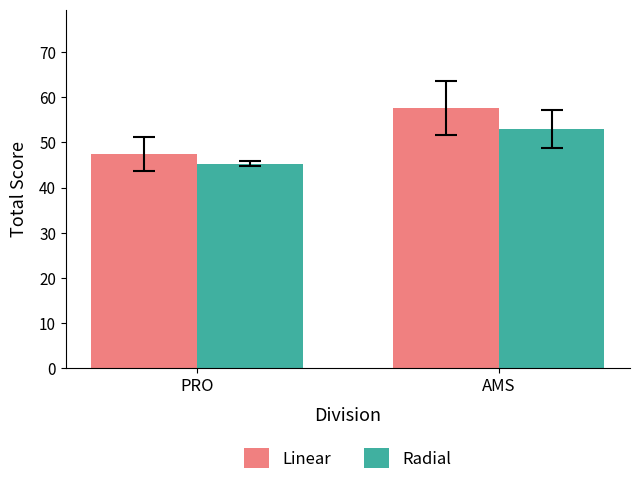

How many data points in Linear are less than 57?

1